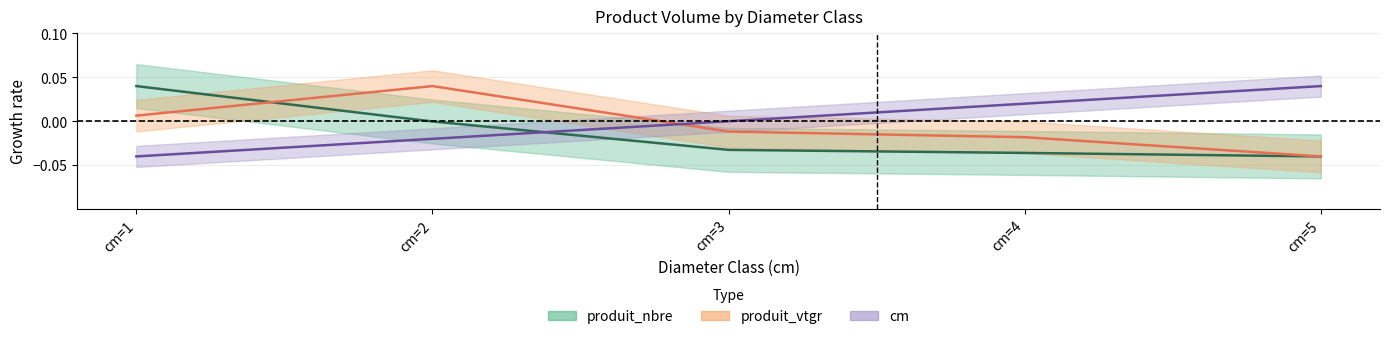

Is this an area chart (filled region under the line)?

No